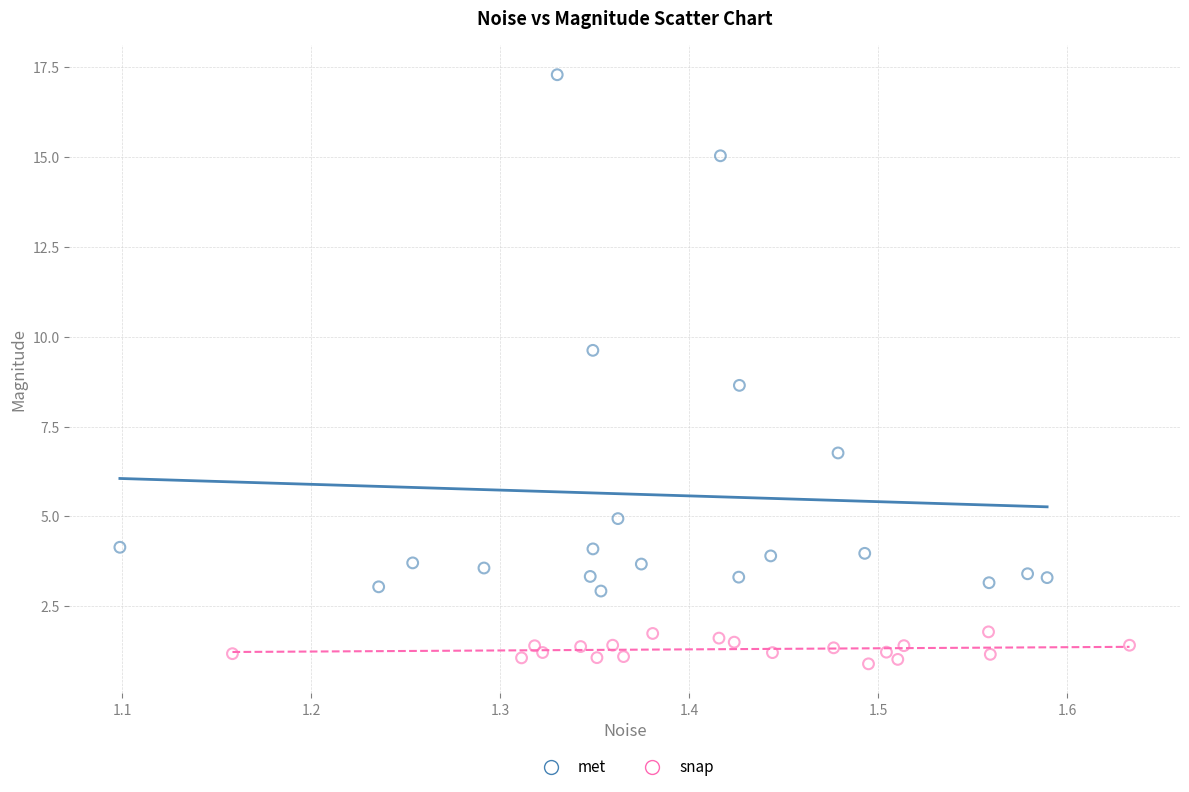

Which series contains the lowest Y value?

snap